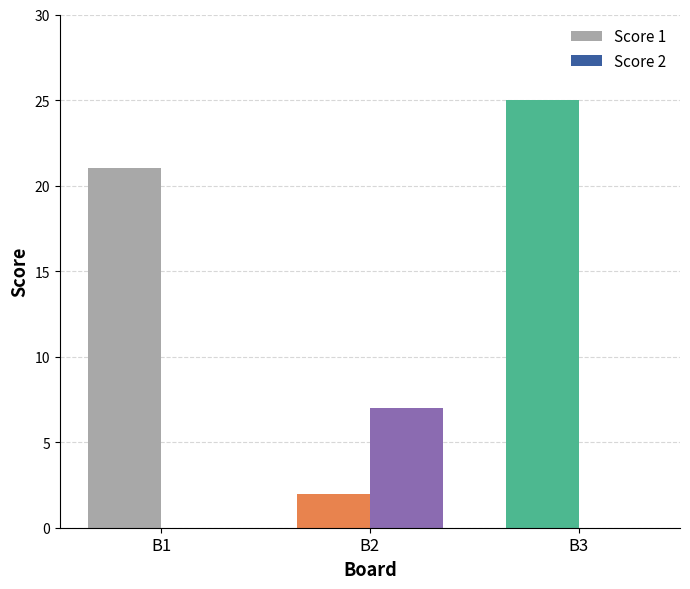

What is the highest value of the Score 1 series?

25